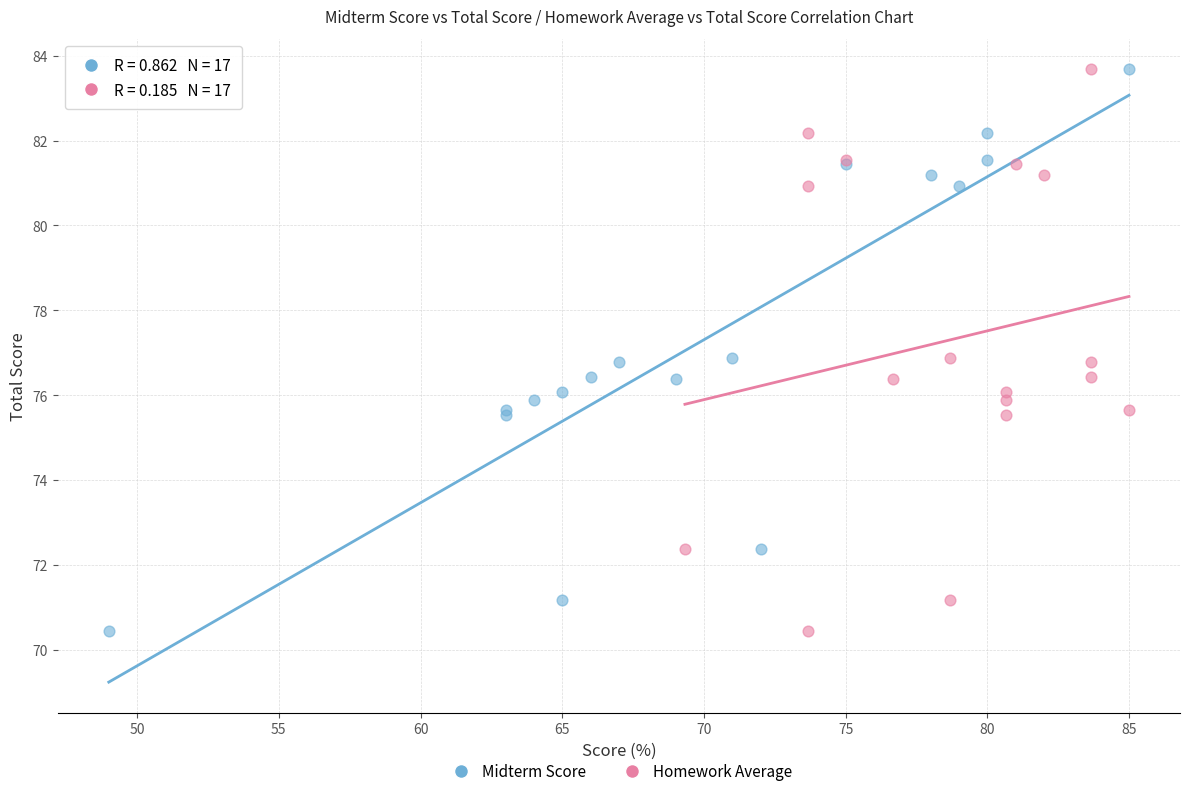

What are all the series names shown in the legend?

Midterm Score, Homework Average